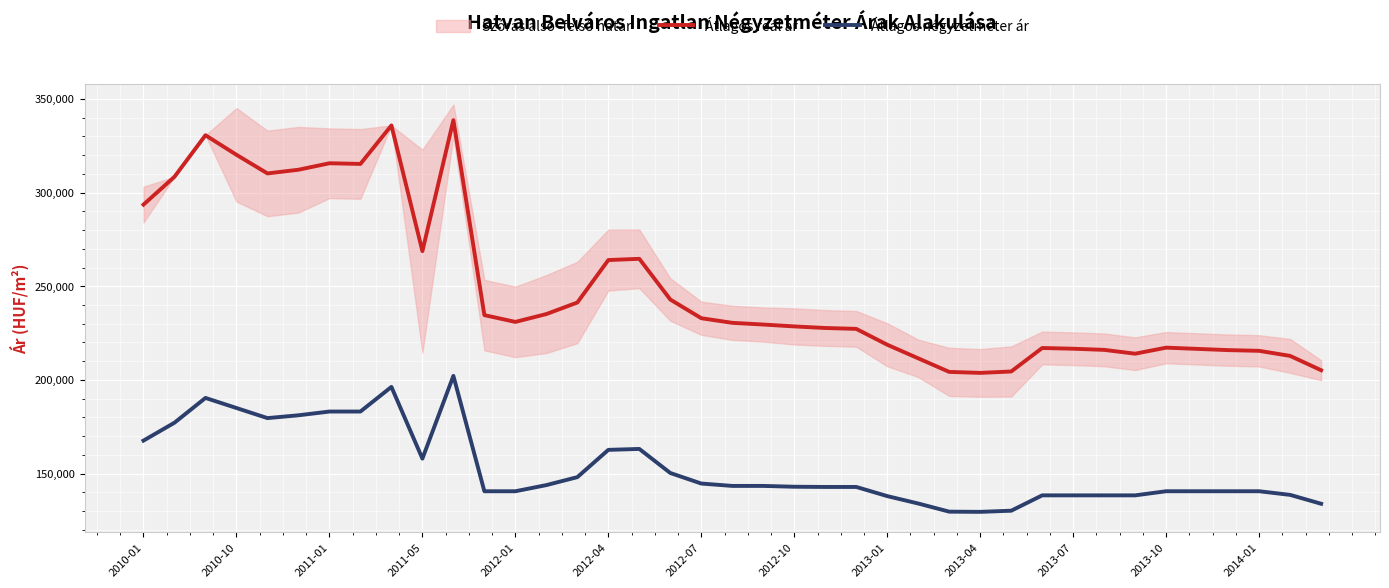

Read the Átlagos négyzetméter ár value at 2013-04, to the nearest 50.

129600